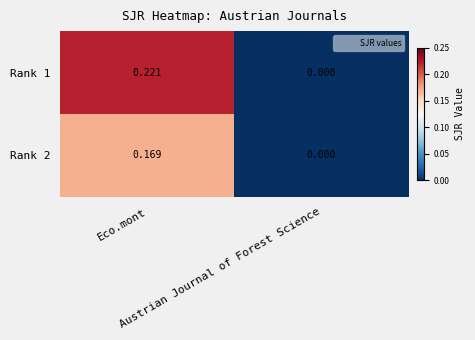

How many series are shown in this chart?

2